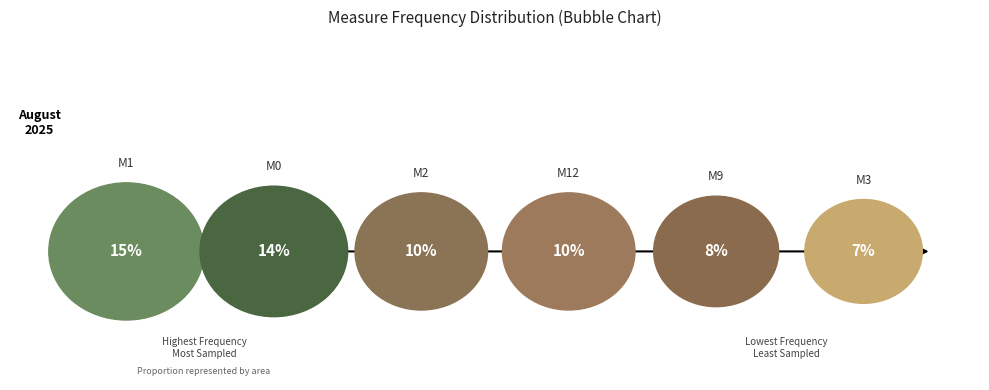

Does 11 represent more than half of the total?

No